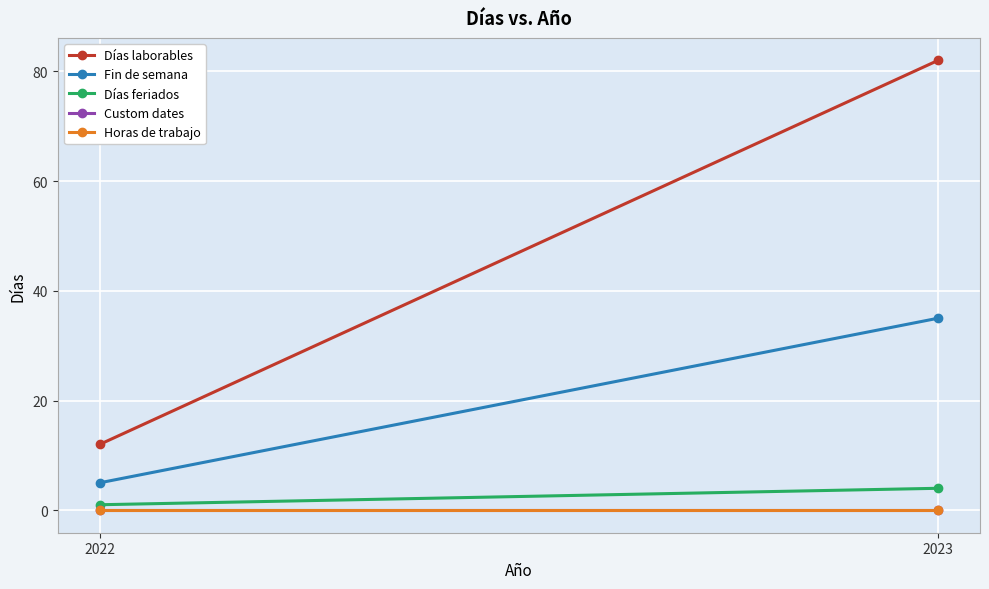

Reading left to right, extract all data points from this chart.

Días laborables: 12	82
Fin de semana: 5	35
Días feriados: 1	4
Custom dates: 0	0
Horas de trabajo: 0	0